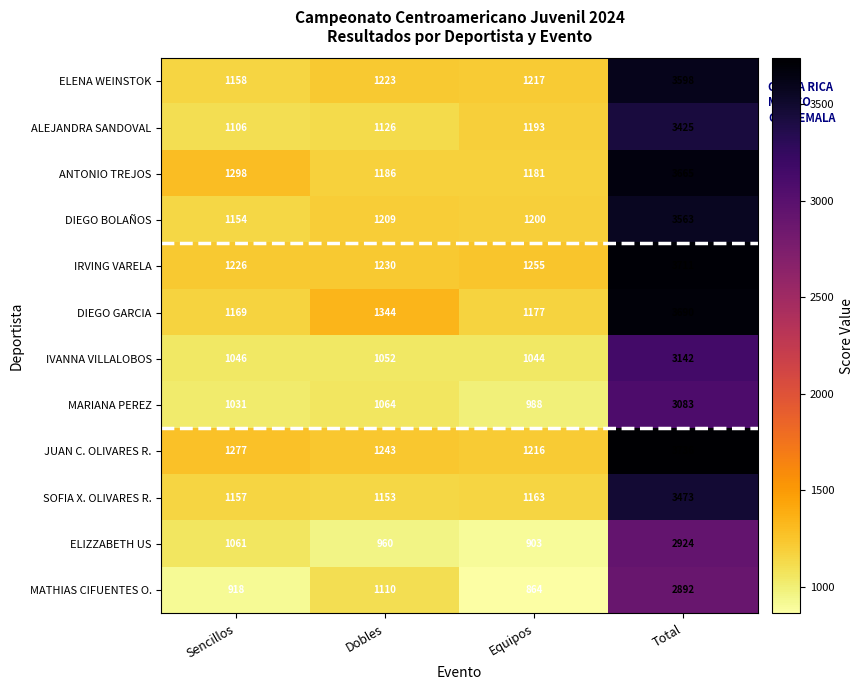

What is the total value across all series at Total?

40902